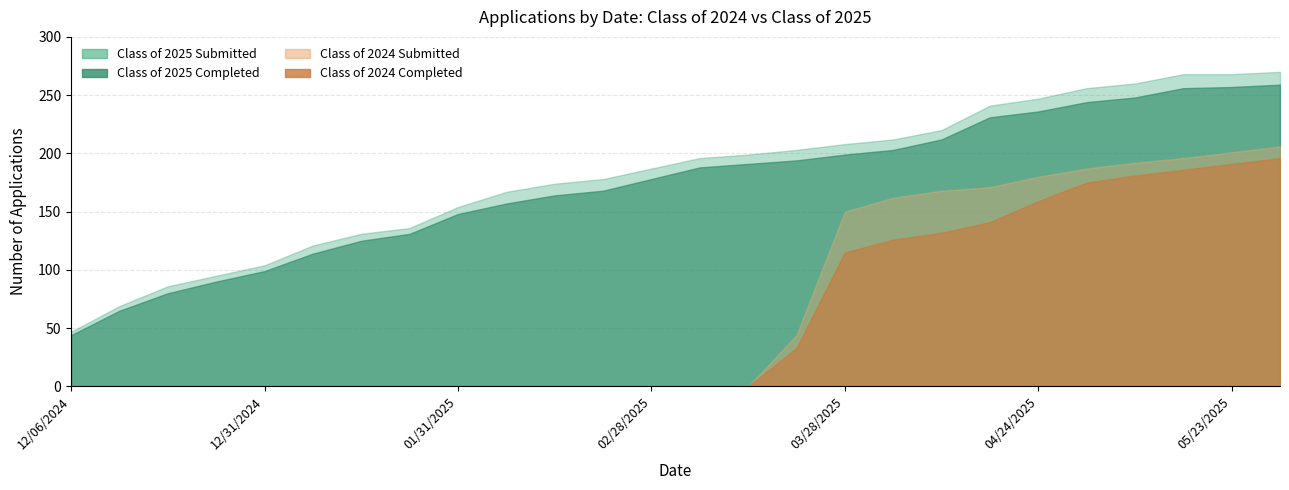

What is the label of the 24th point from the right?

12/20/2024